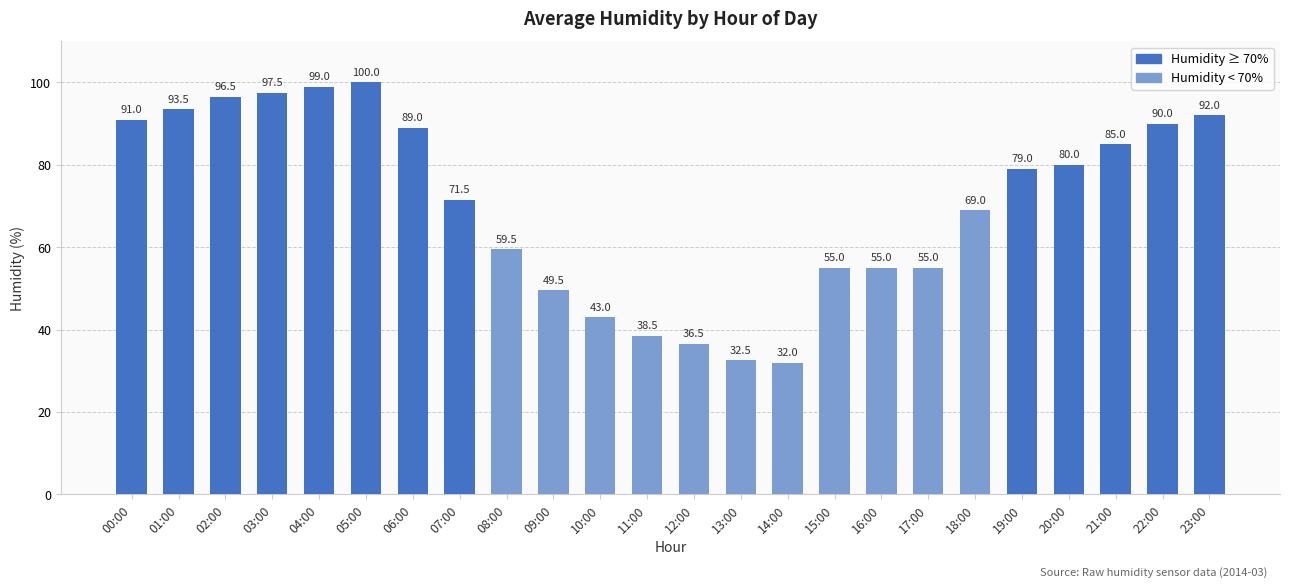

What is the sum of all values?

1689.5